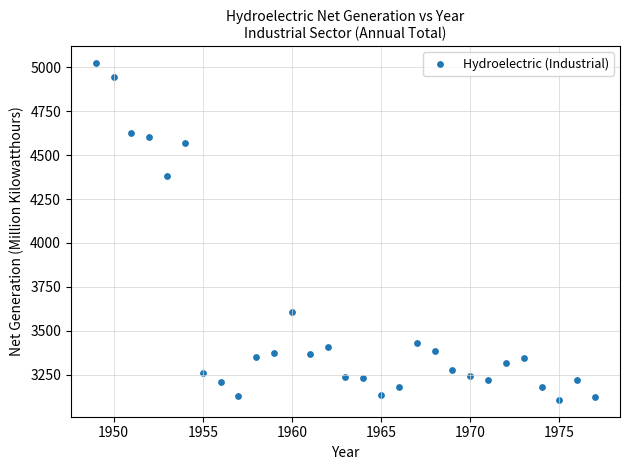

What Y value in the scatter plot is closest to 4065?

4384.0